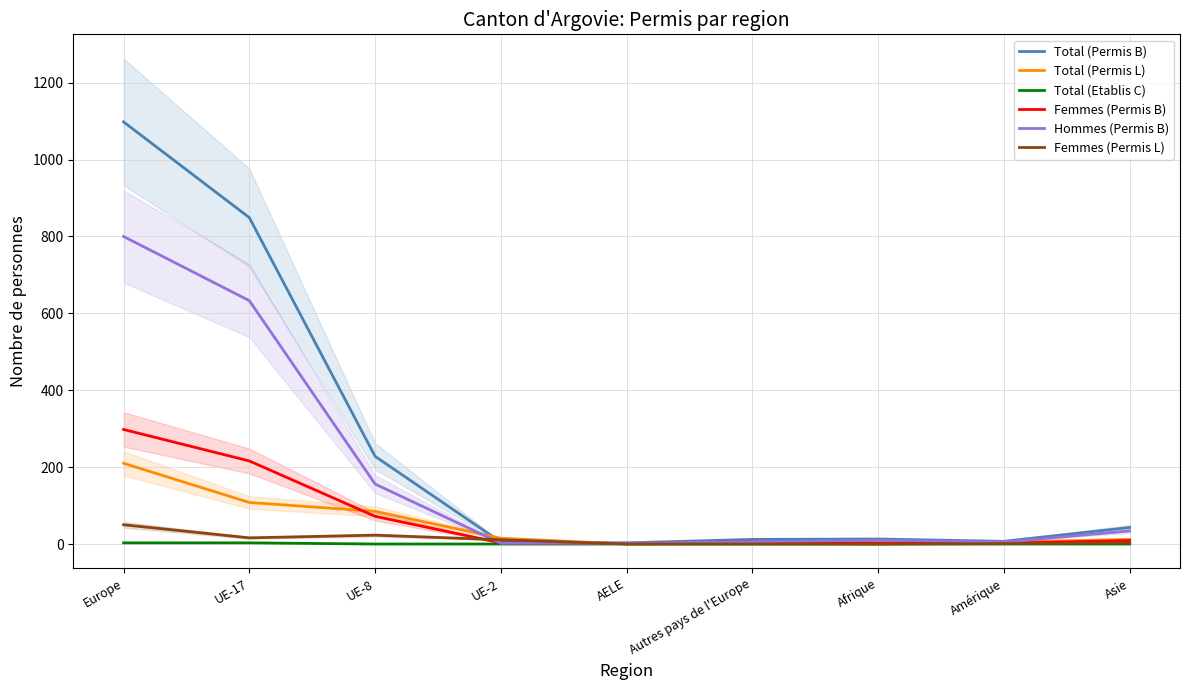

What is the label of the 4th point from the left?

UE-2